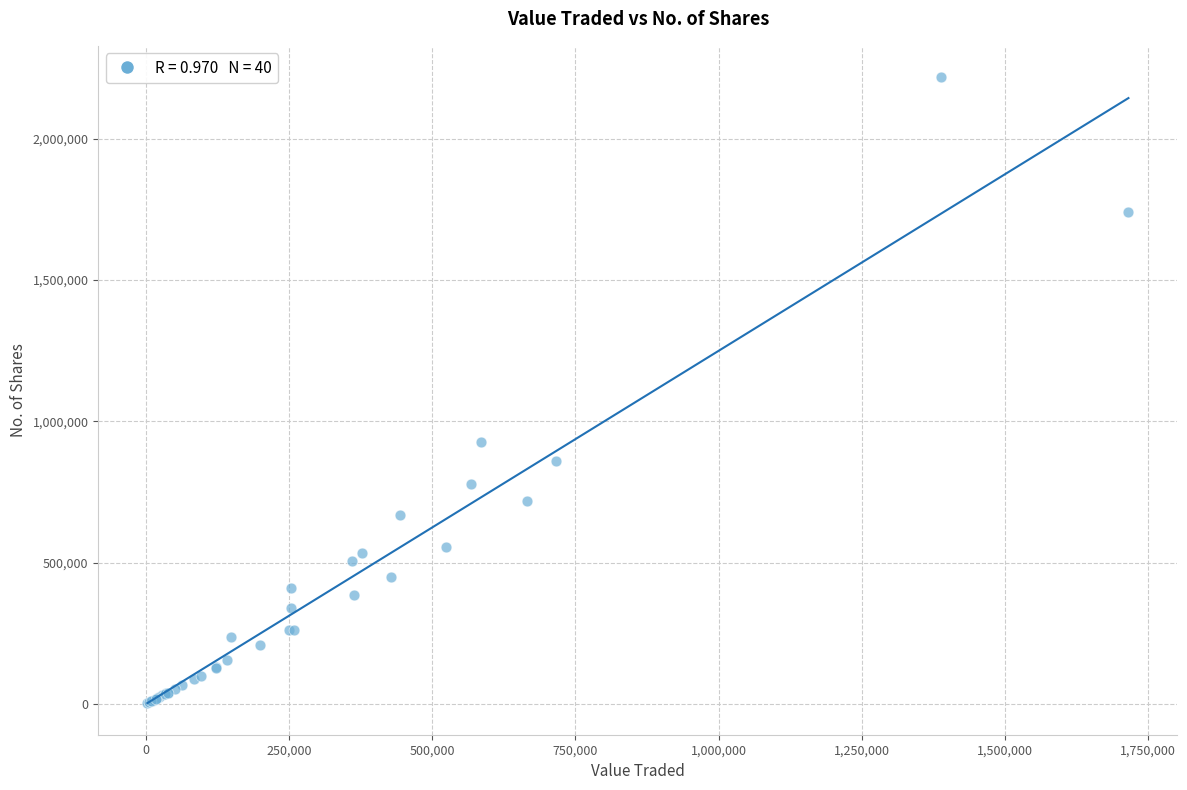

What Y value in the scatter plot is closest to 1110246?

928683